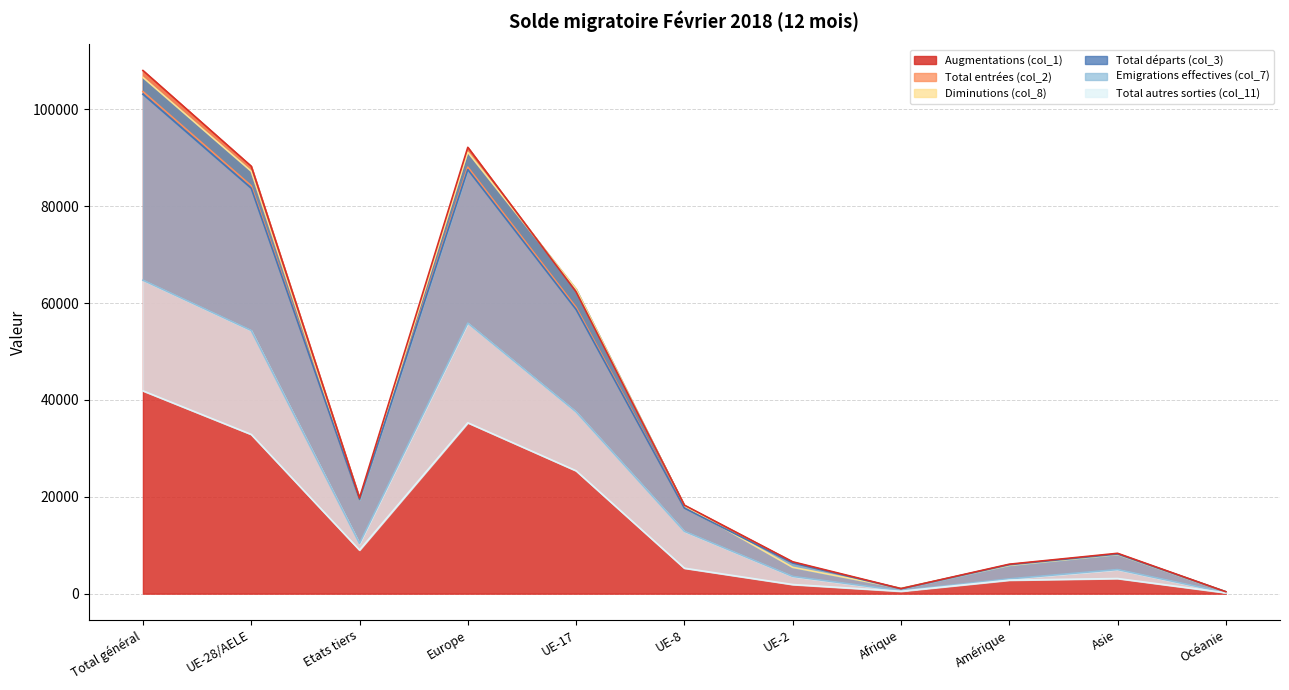

What is the spread (max minus min) of values at UE-2?

4698